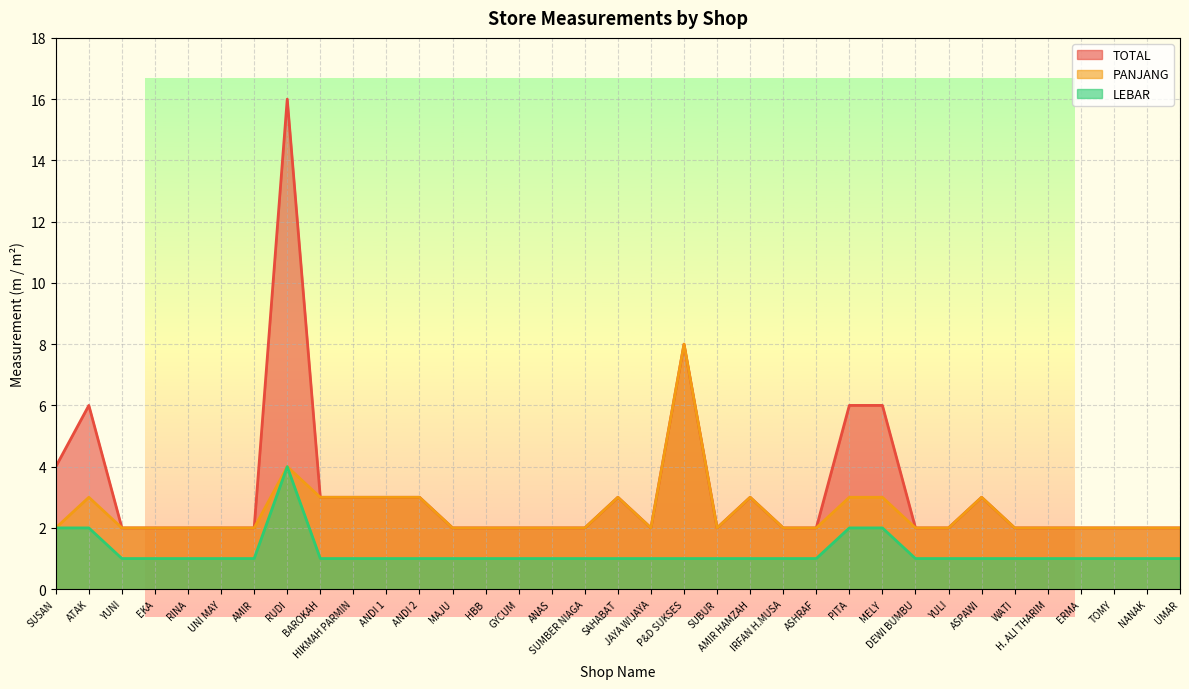

At how many categories does at least one series exceed 3?

6